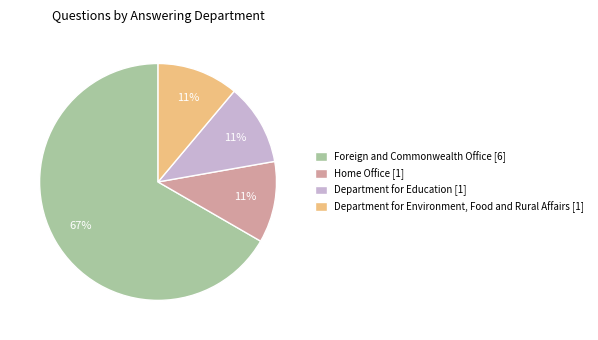

Approximately how many times larger is the value at Home Office compared to Foreign and Commonwealth Office?

0.2